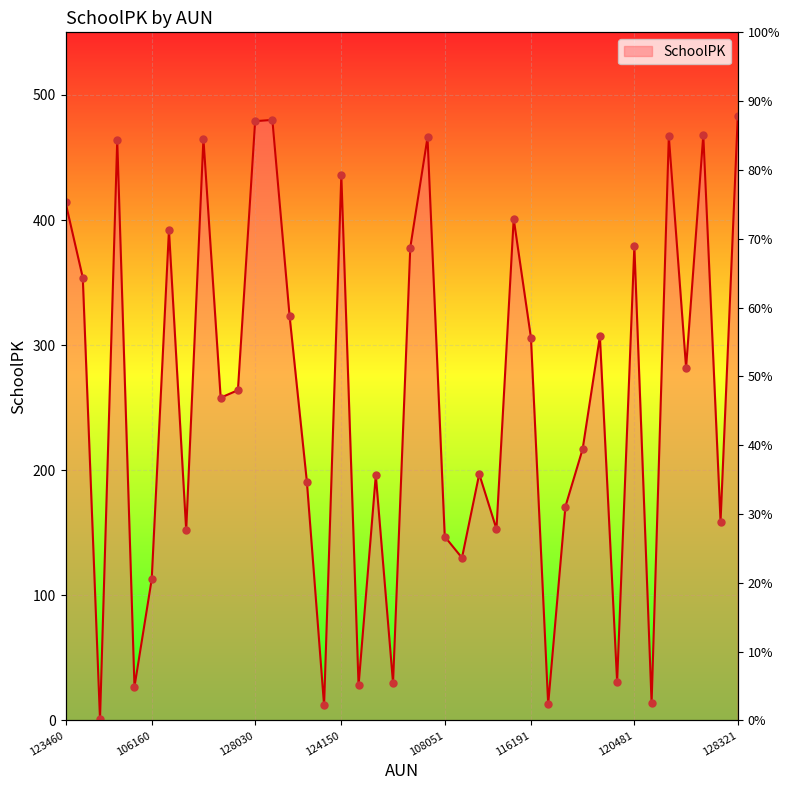

Between 124150 and 128030, which is larger?

128030